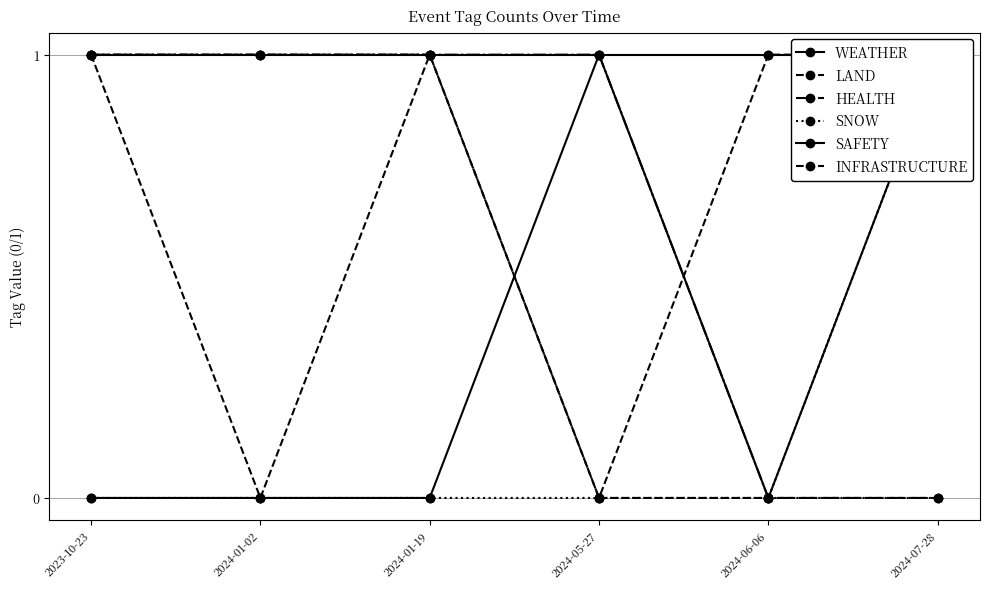

What is the maximum value shown in the chart?

1